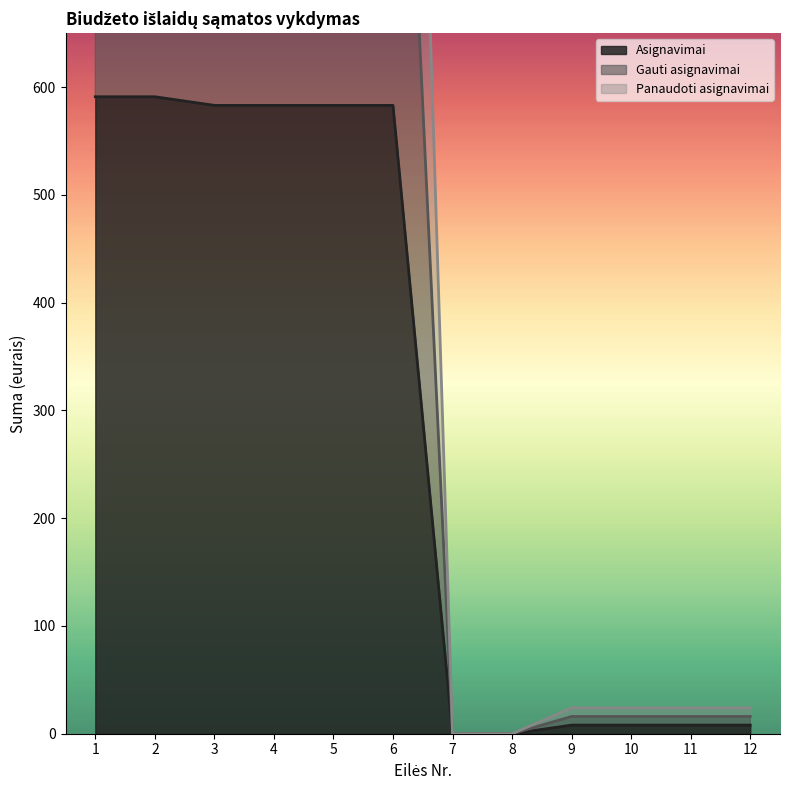

At which category is the sum across all series the highest?

1